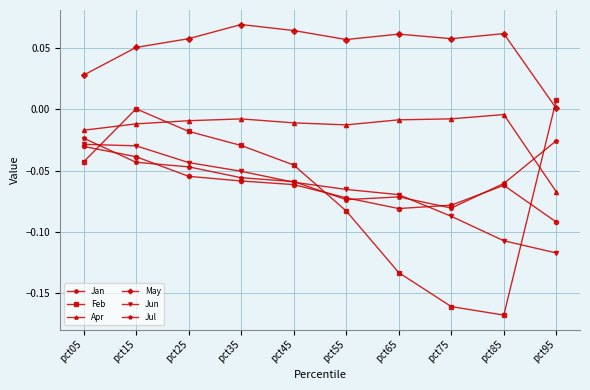

Is the value of Apr at pct95 greater than the value of May at pct45?

No